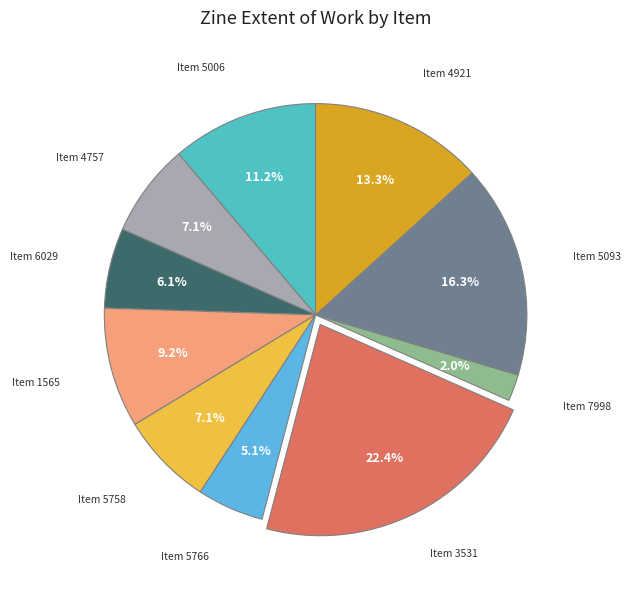

What is the smallest slice in the pie chart?

7998